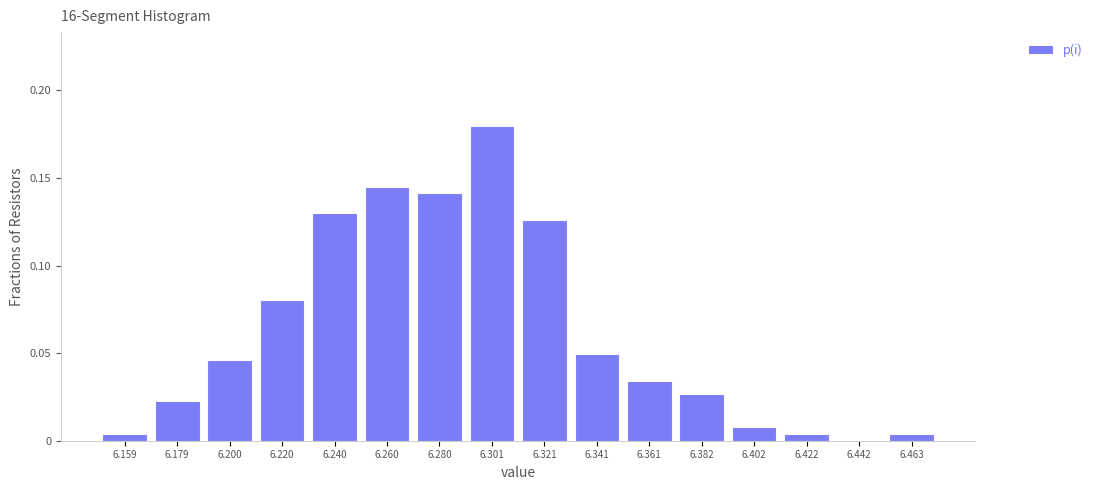

Reading left to right, transcribe this chart: for each bar, give the range it covers on the x-axis and its height. Neither the bar edges nor the heights are printed on the chart, so give them approximately, as read against the axes.

6.150 to 6.170: under 0.005
6.170 to 6.190: 0.025
6.190 to 6.210: 0.045
6.210 to 6.230: 0.080
6.230 to 6.250: 0.130
6.250 to 6.270: 0.145
6.270 to 6.290: 0.140
6.290 to 6.310: 0.180
6.310 to 6.330: 0.125
6.330 to 6.350: 0.050
6.350 to 6.370: 0.035
6.370 to 6.390: 0.025
6.390 to 6.410: 0.010
6.410 to 6.430: under 0.005
6.430 to 6.450: 0
6.450 to 6.475: under 0.005